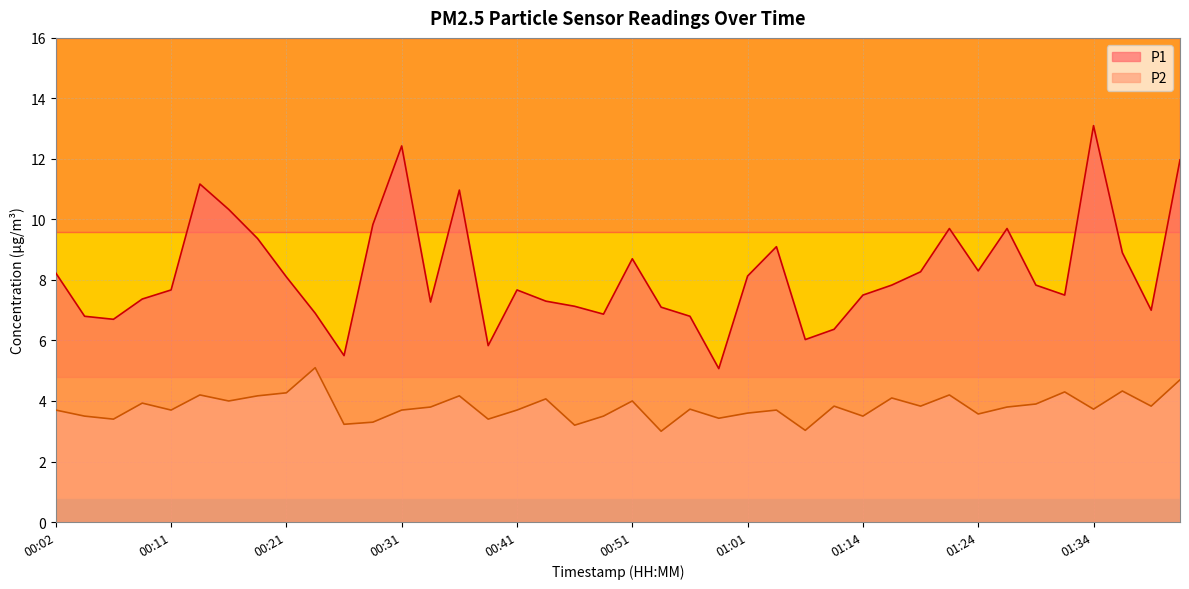

At which category does P2 reach its first local valley?

00:07